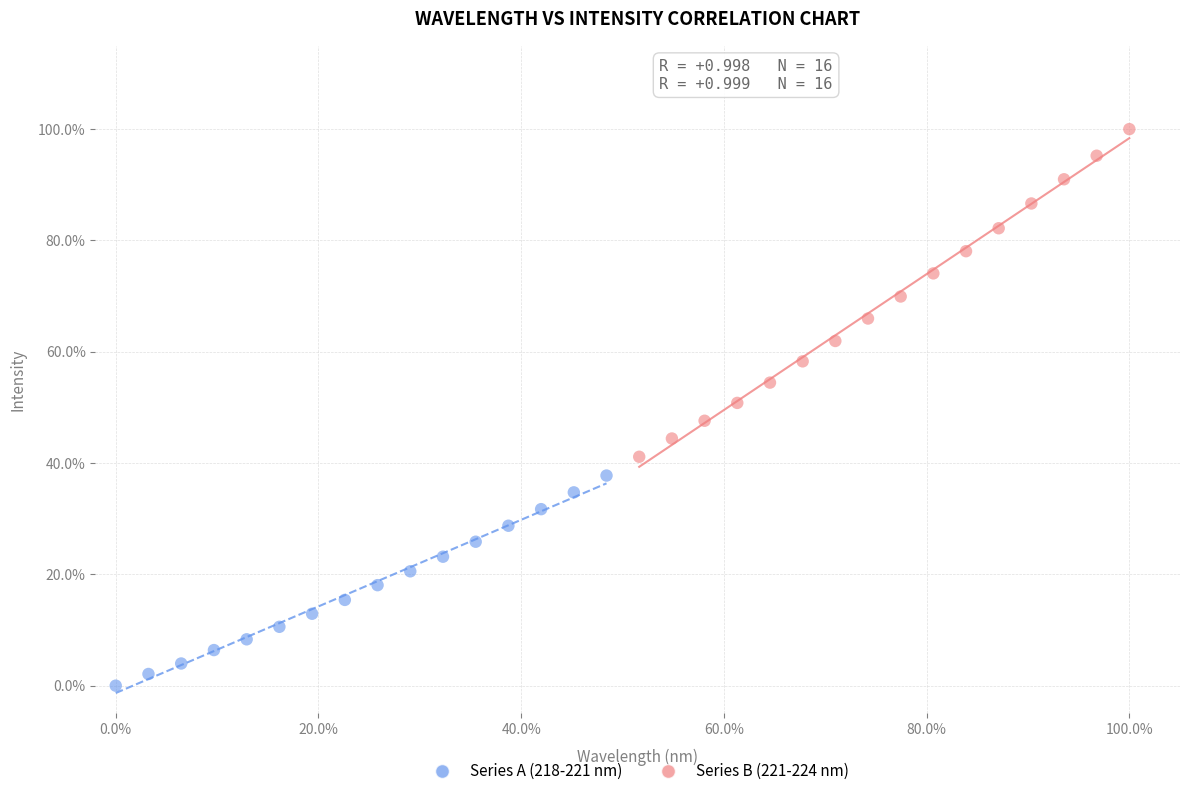

Which series has the widest spread of Y values?

Series B (221-224 nm)